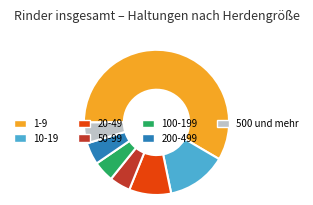

What is the ratio of the value at 1-9 to the value at 20-49?

6.2